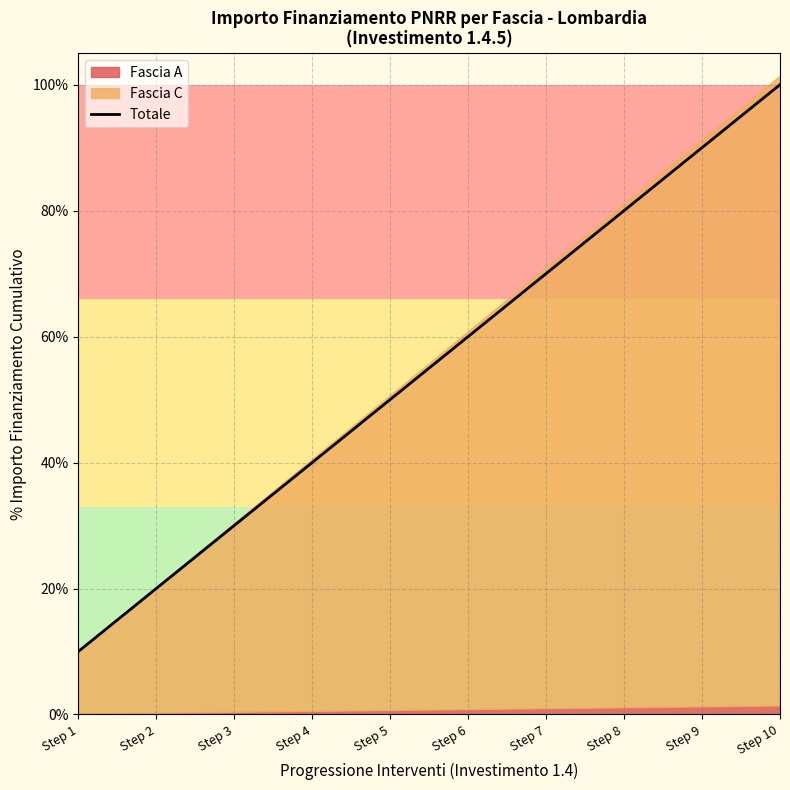

What is the value of the 7th point from the left?

70